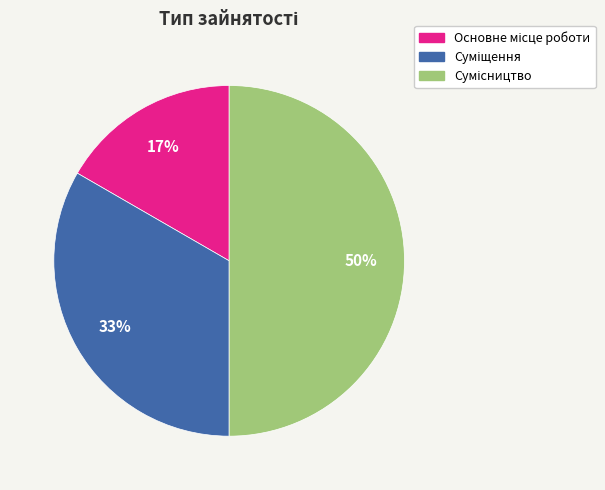

To the nearest percent, what is the difference between the largest and smallest slice percentages?

33%